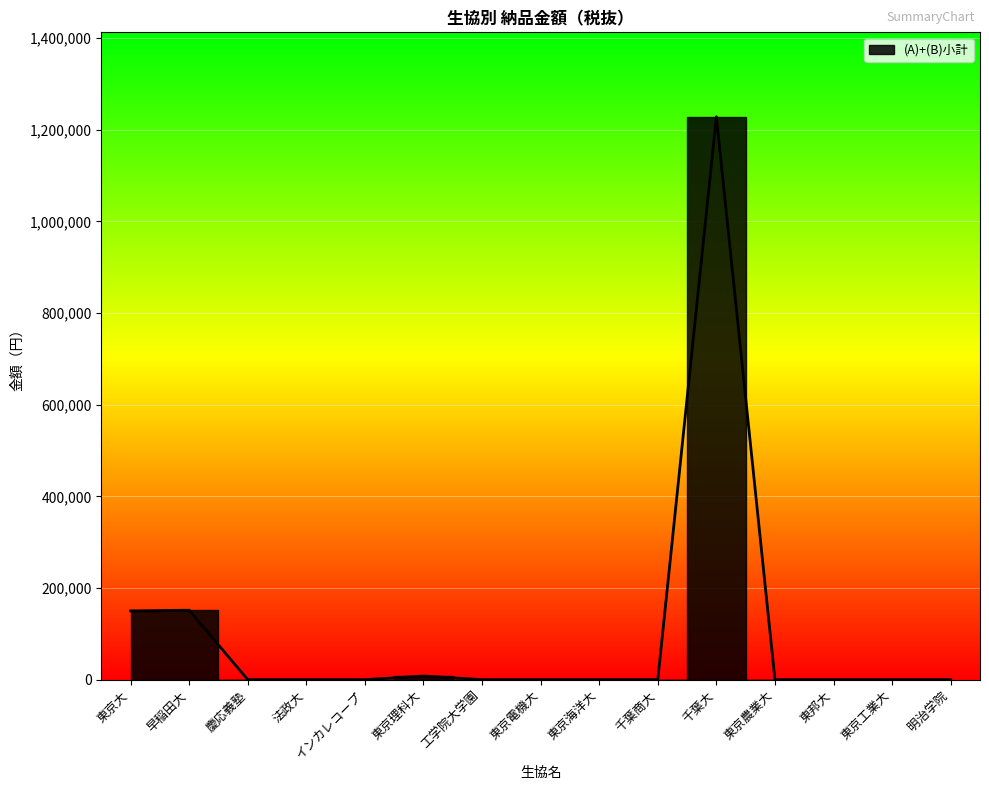

How many series are shown in this chart?

1